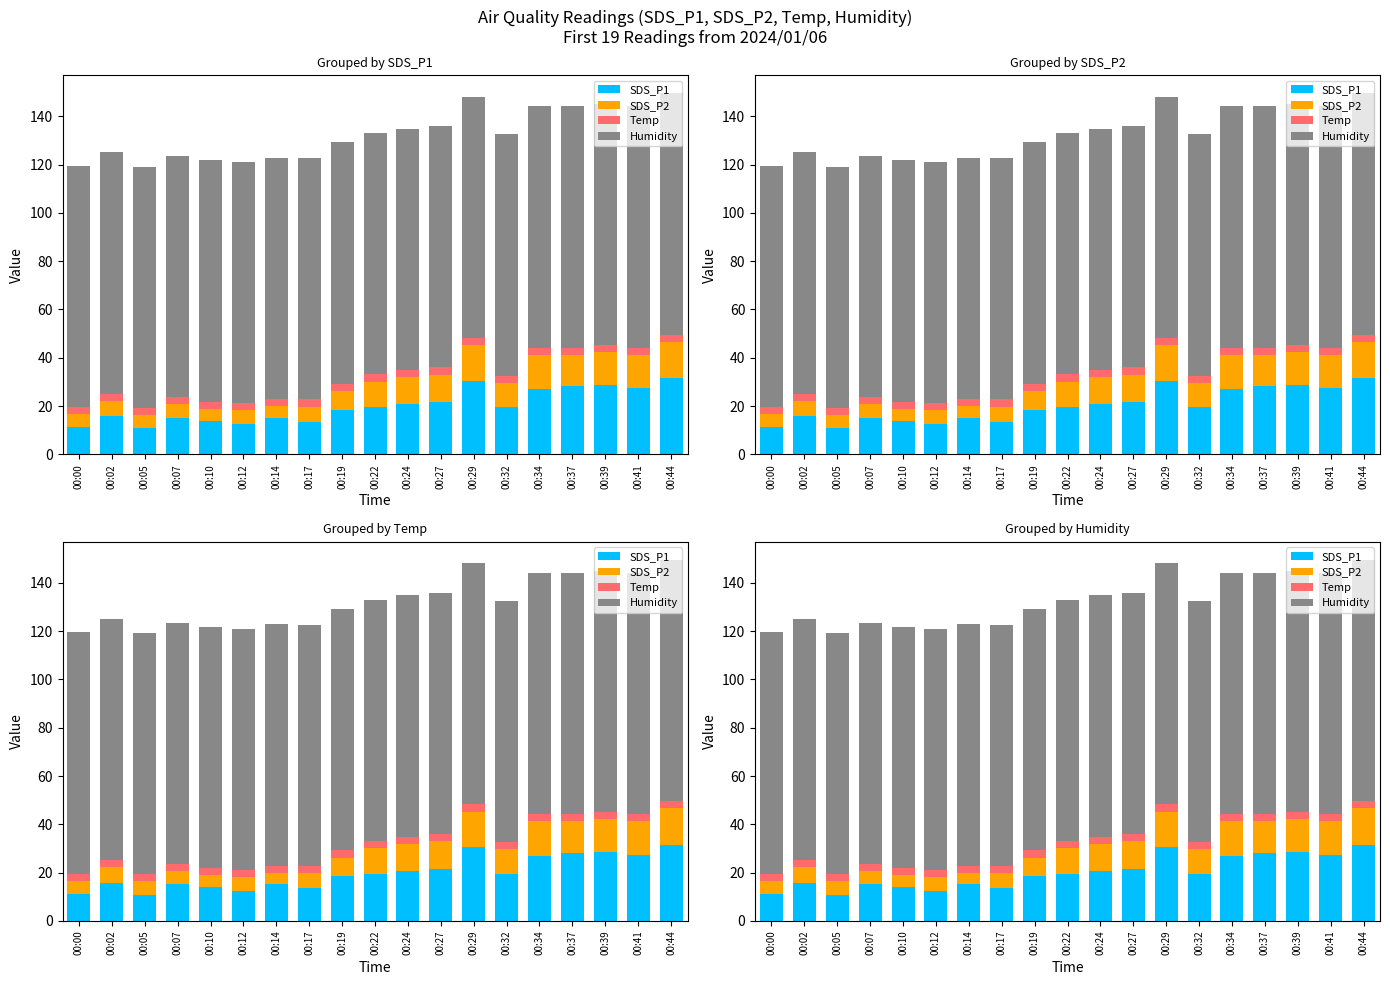

At which category is the sum across all series the highest?

00:44